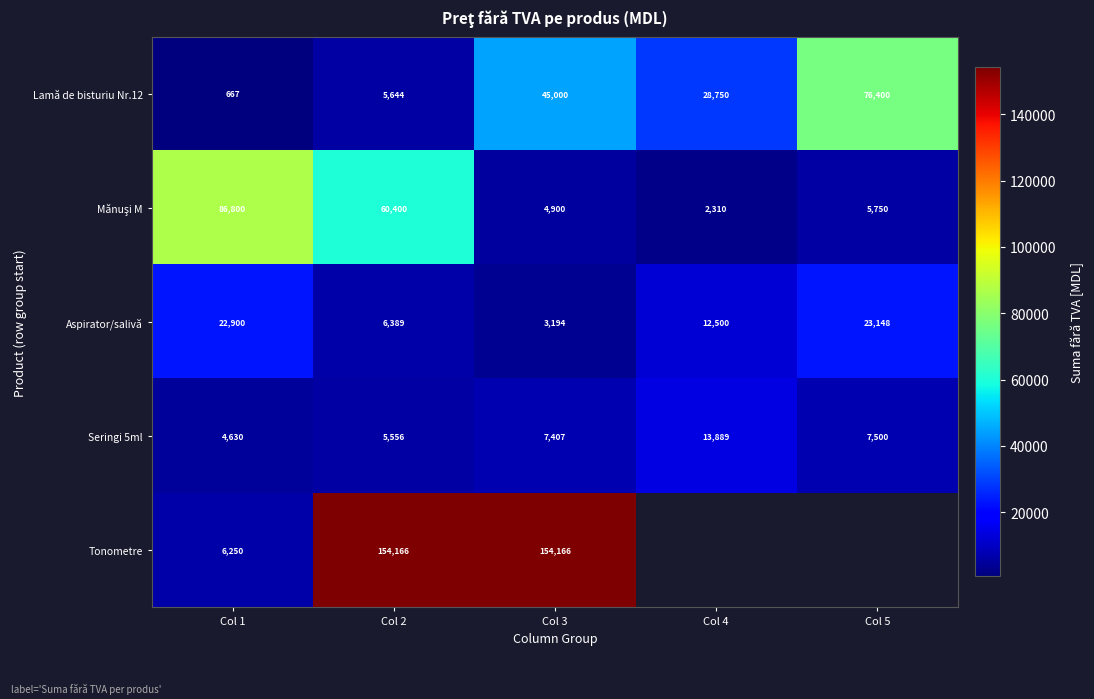

The Aspirator/salivă series shows 6389 at Col 2. True or false?

True